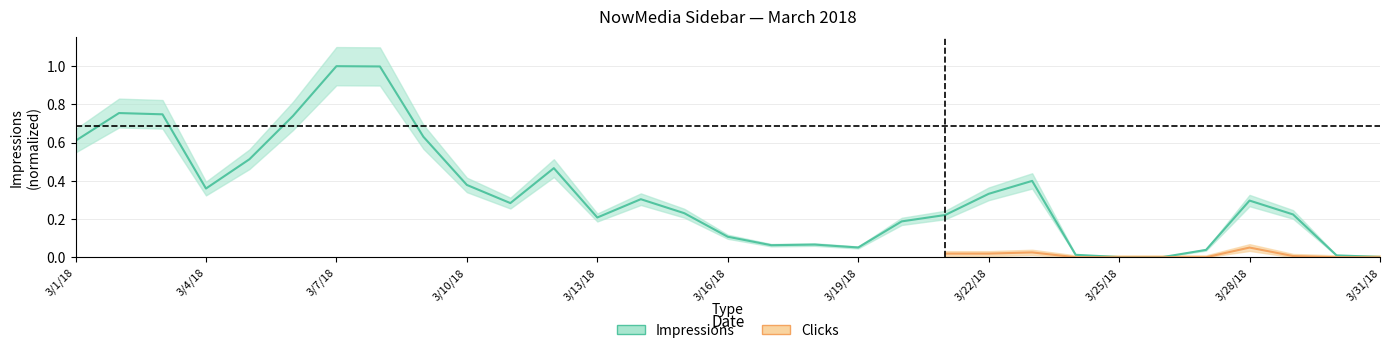

Which category has the highest value across all series?

3/7/18